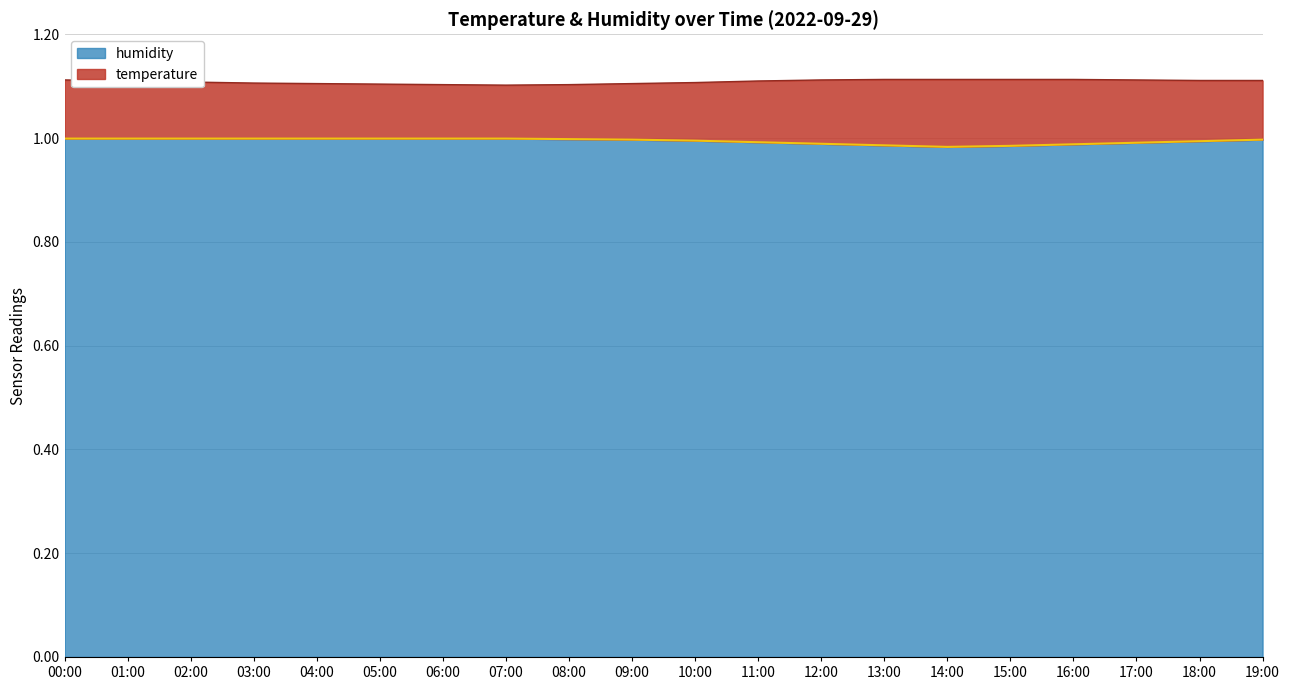

What is the sum of the values at 15:00 and 06:00?

2.0